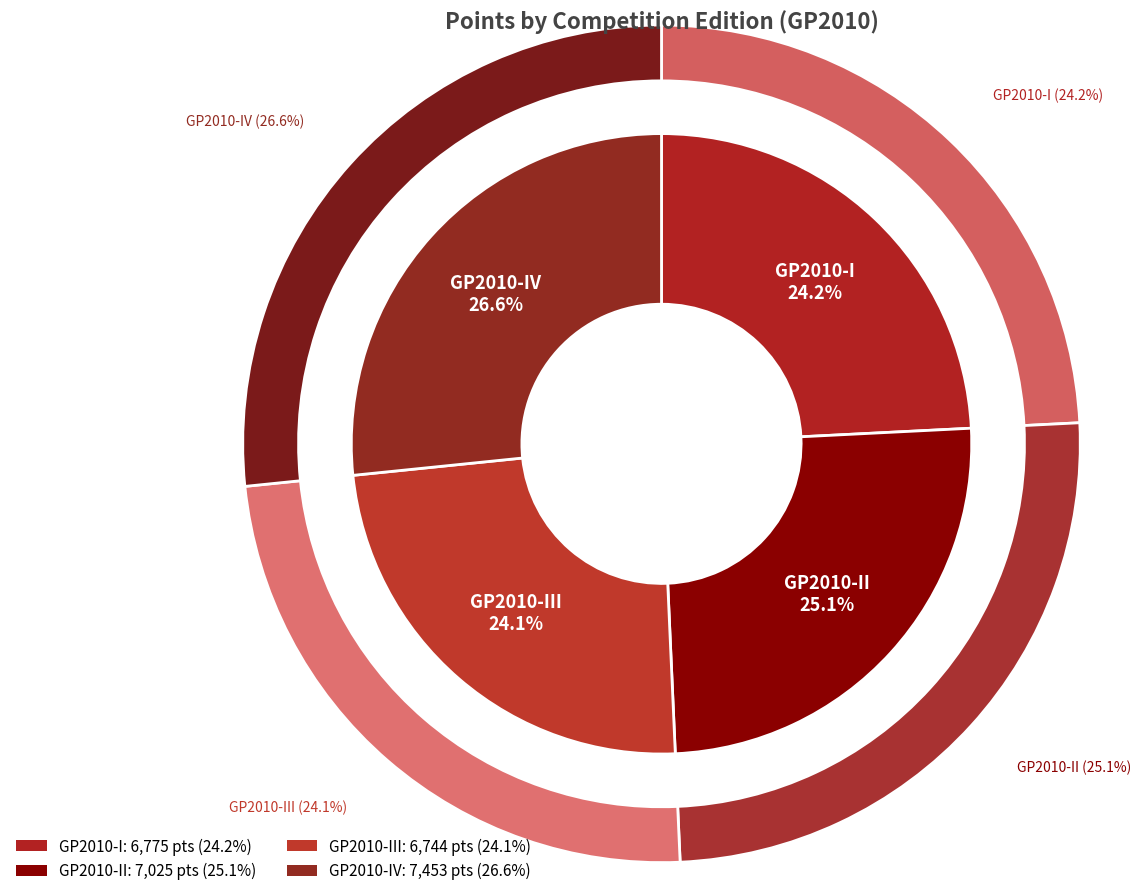

Is there a majority slice in this chart?

No